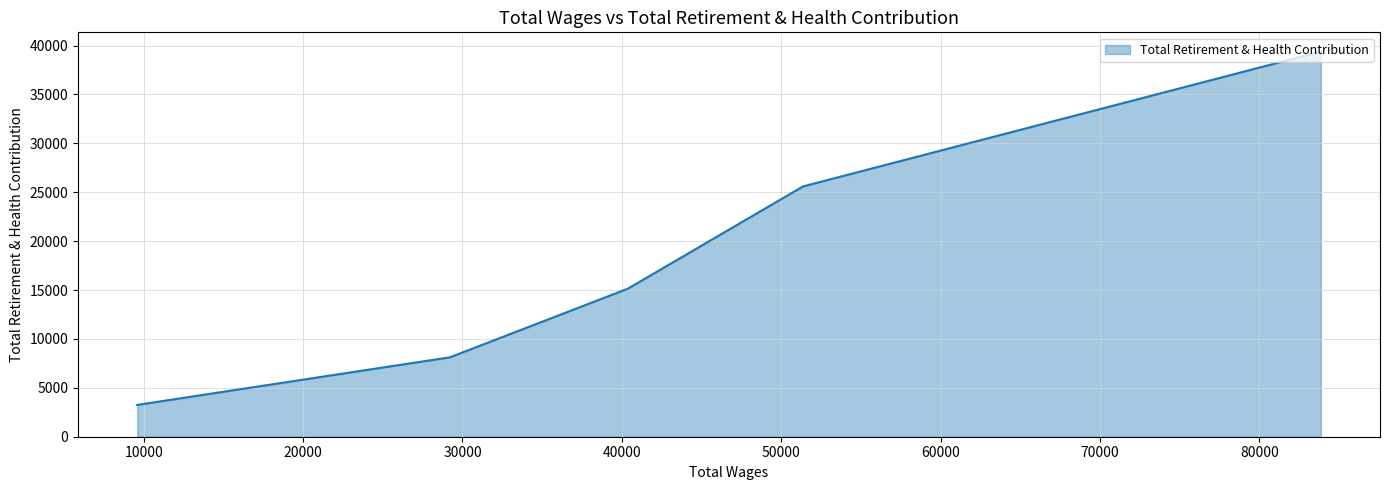

True or false: there are more than 1 points higher than both neighbors.

False